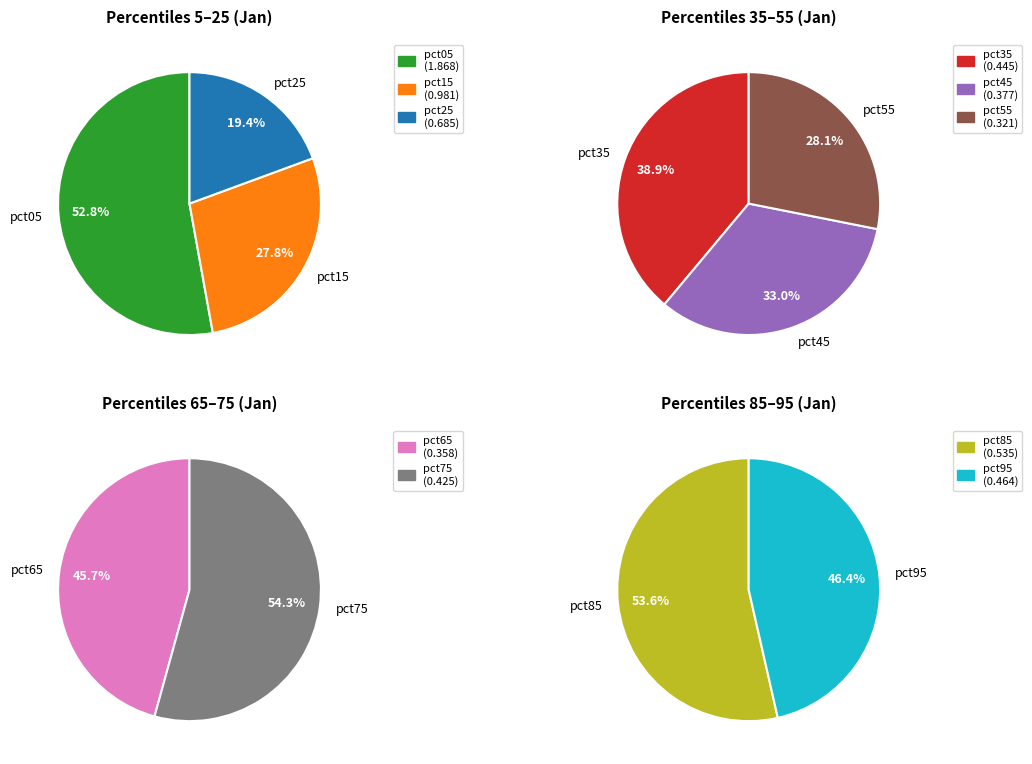

Is pct65 the majority of the pie?

No